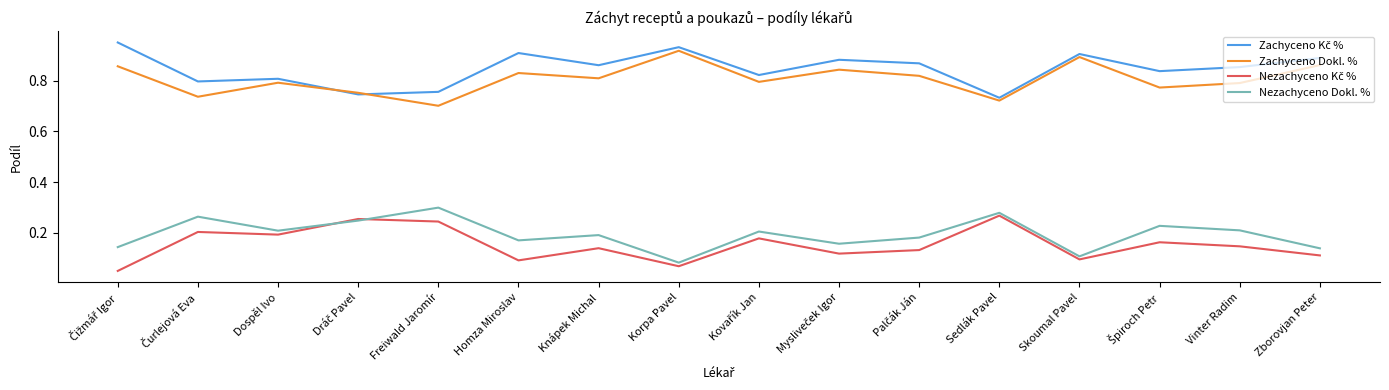

True or false: Nezachyceno Dokl. % has more than 2 points higher than both neighbors.

True